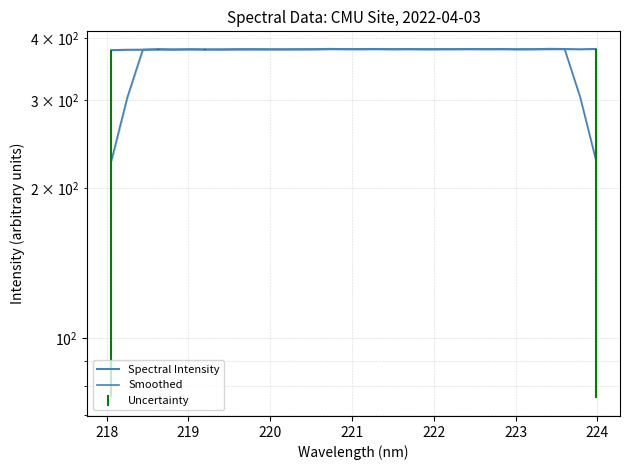

After their last crossing, which series has the higher values: Spectral Intensity or Smoothed?

Spectral Intensity